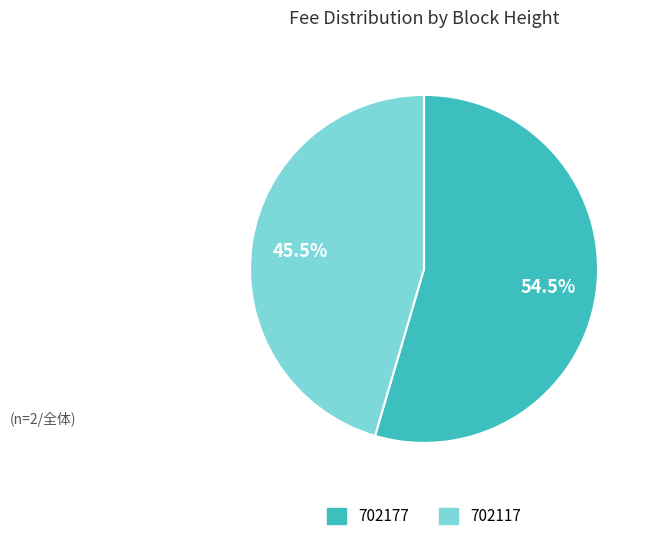

Count the number of slices in the pie.

2